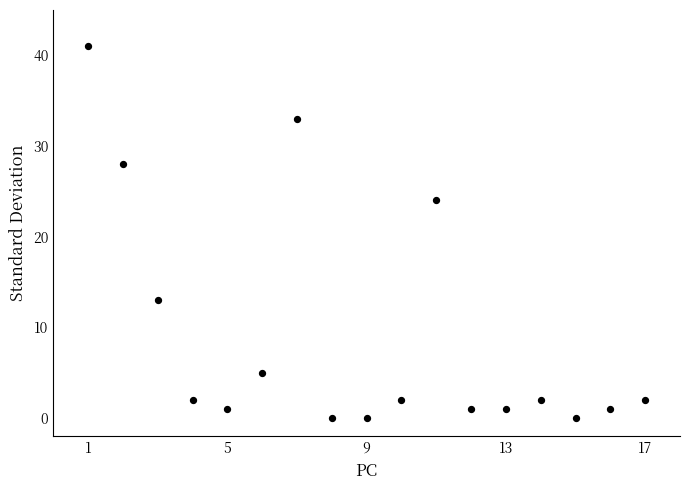

What Y value in the scatter plot is closest to 20?

24